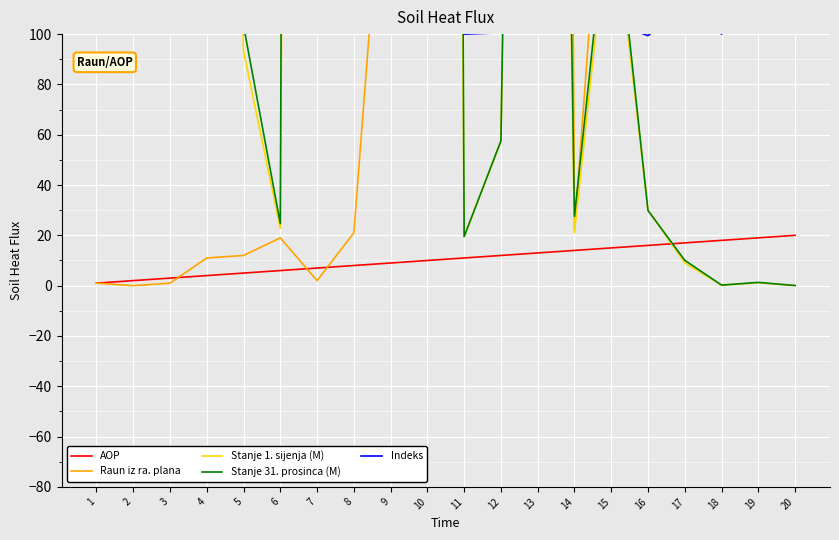

List the series in order of their peak value, highest first.

Stanje 31. prosinca (M), Stanje 1. sijenja (M), Raun iz ra. plana, Indeks, AOP